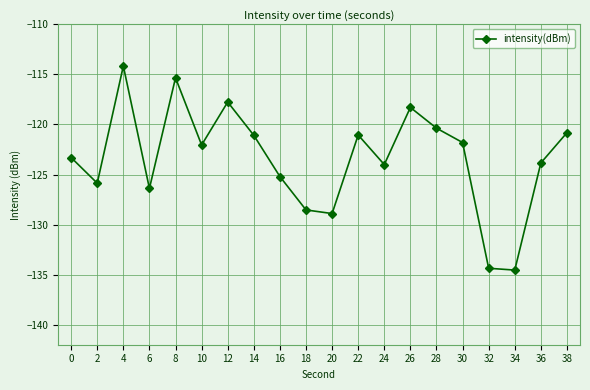

How many points are lower than both their immediate neighbors (excluding endpoints)?

6